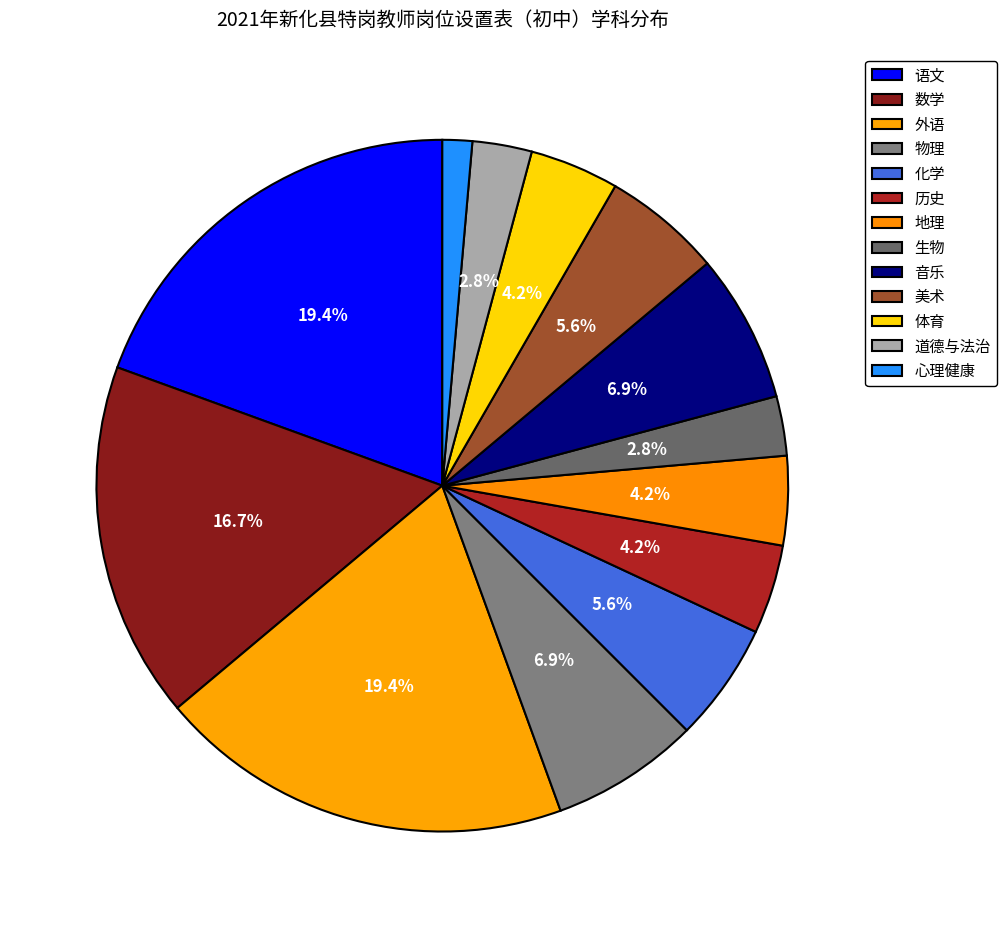

Count the number of slices in the pie.

13